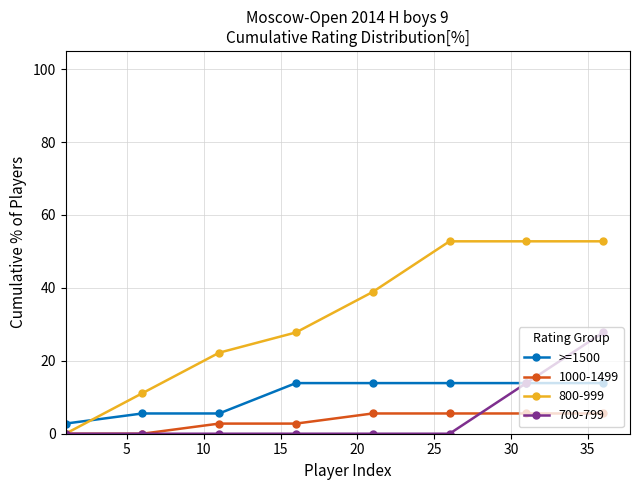

What is the greatest value displayed?

52.8